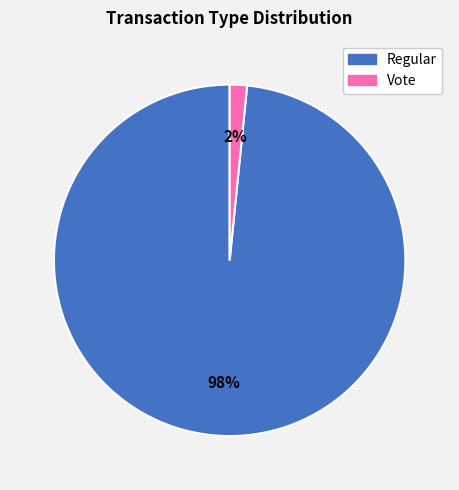

Combined, do Vote and Regular account for over 50%?

Yes